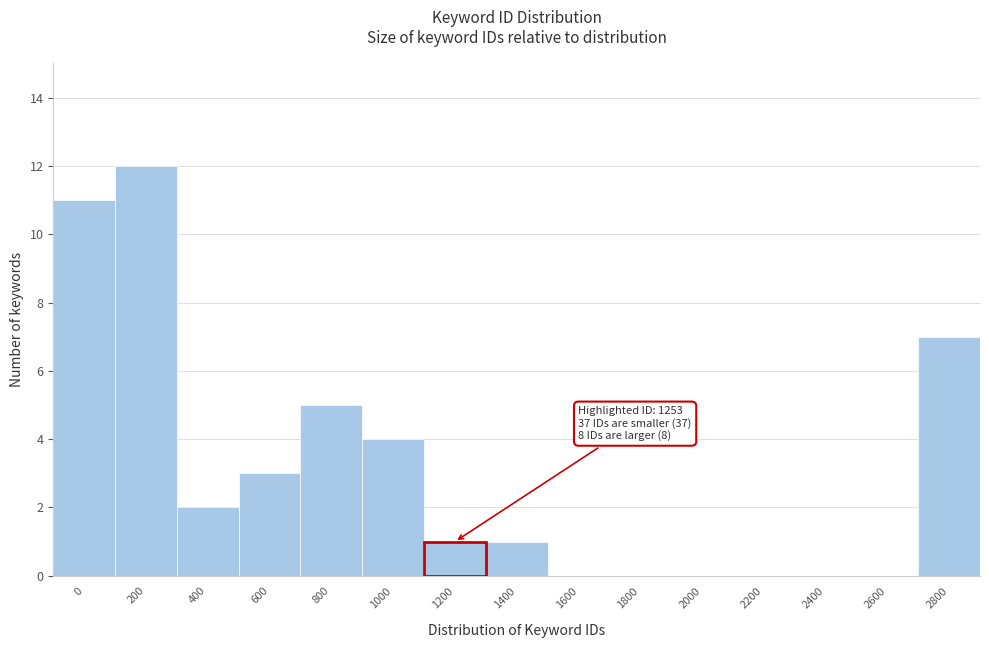

Reading right to left, list all the values displayed in this chart.

2800=7	2600=0	2400=0	2200=0	2000=0	1800=0	1600=0	1400=1	1200=1	1000=4	800=5	600=3	400=2	200=12	0=11